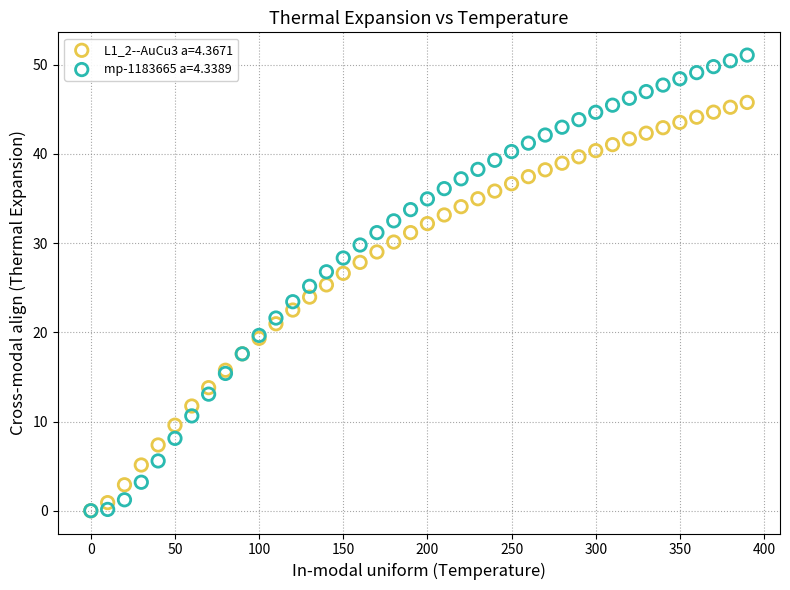

Which series reaches the maximum Y coordinate?

mp-1183665 a=4.3389